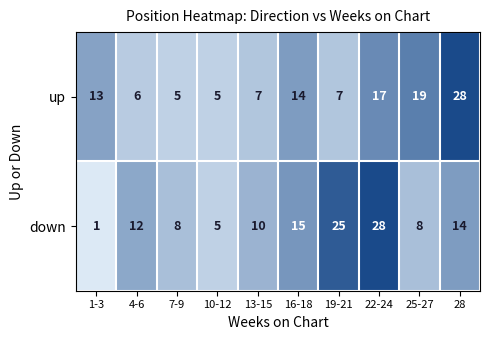

List the series in order of their overall mean, lowest first.

up, down